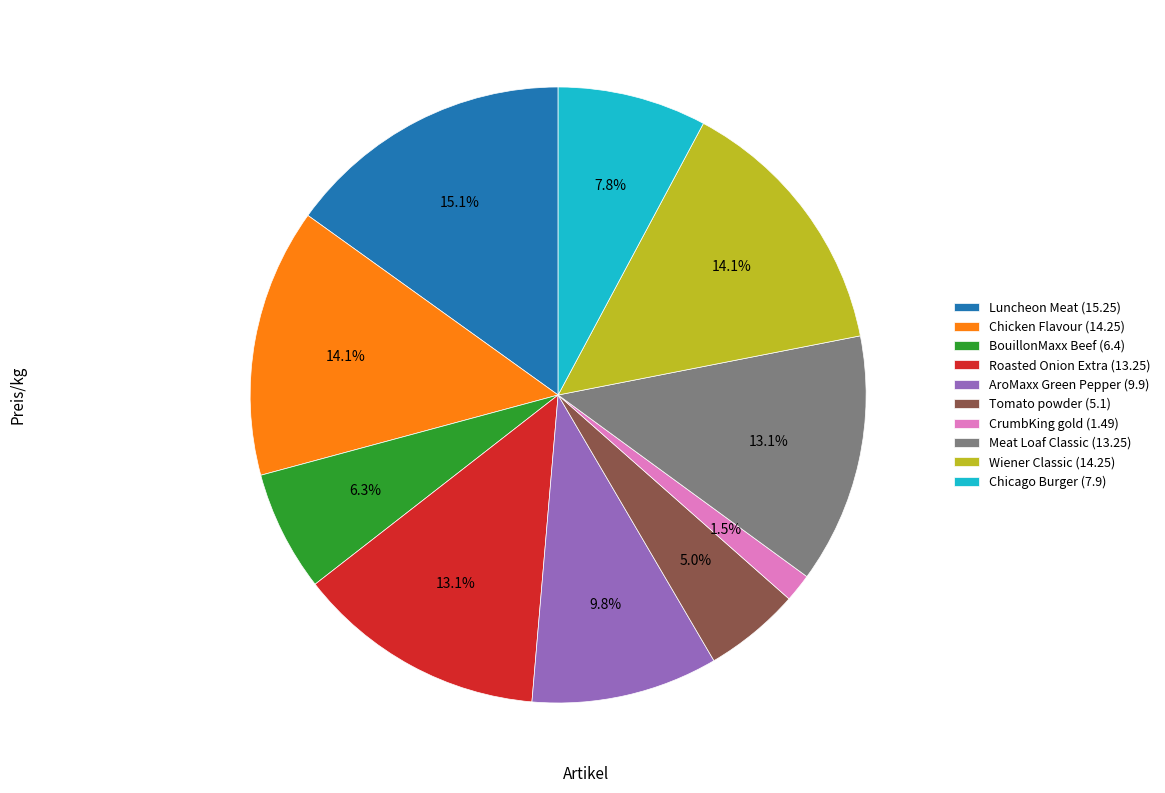

Is the sum of Meat Loaf Classic (13.25) and Wiener Classic (14.25) greater than half?

No